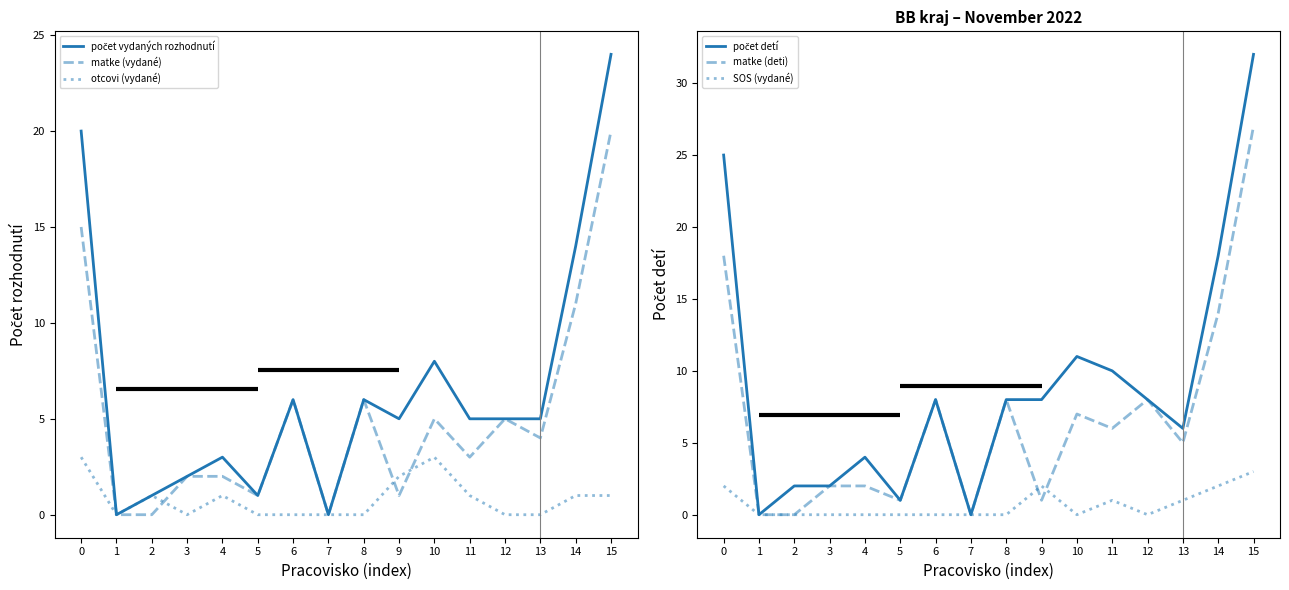

True or false: SOS (vydané) and matke (deti) intersect in this chart.

True